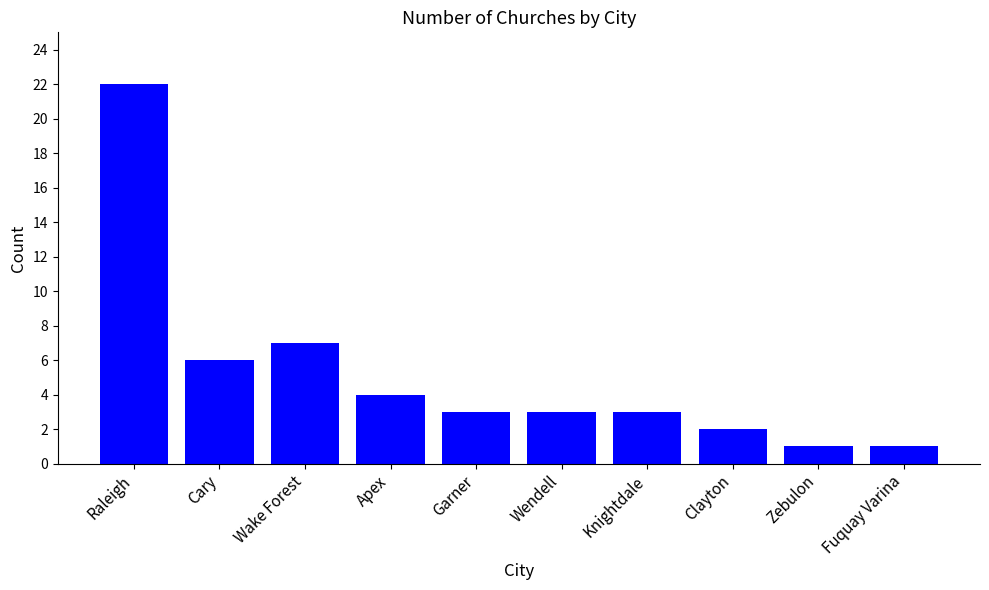

The value at Zebulon is 0. True or false?

False